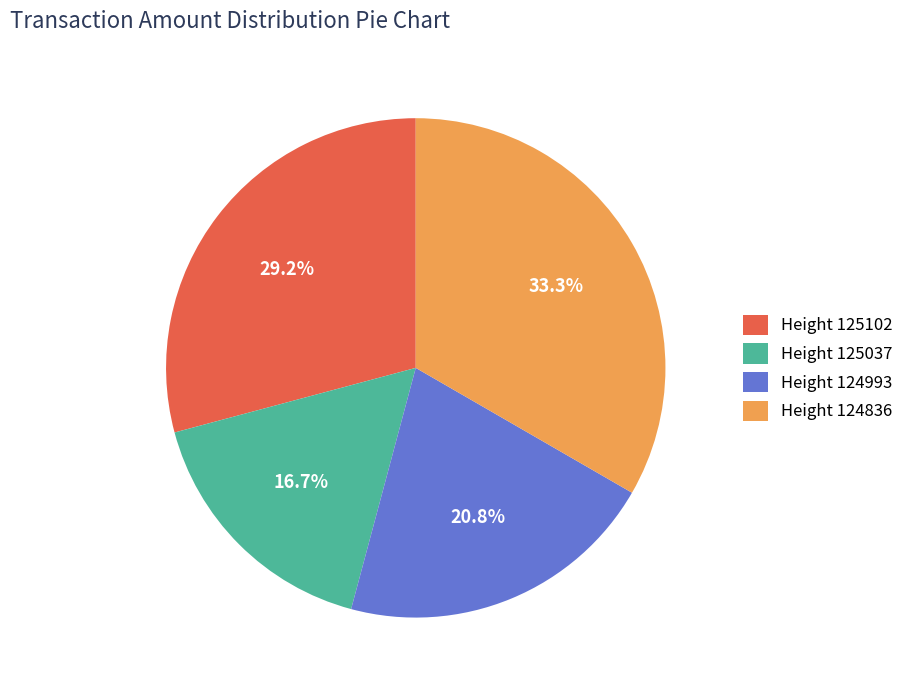

Which has a higher value, Height 124993 or Height 125102?

Height 125102